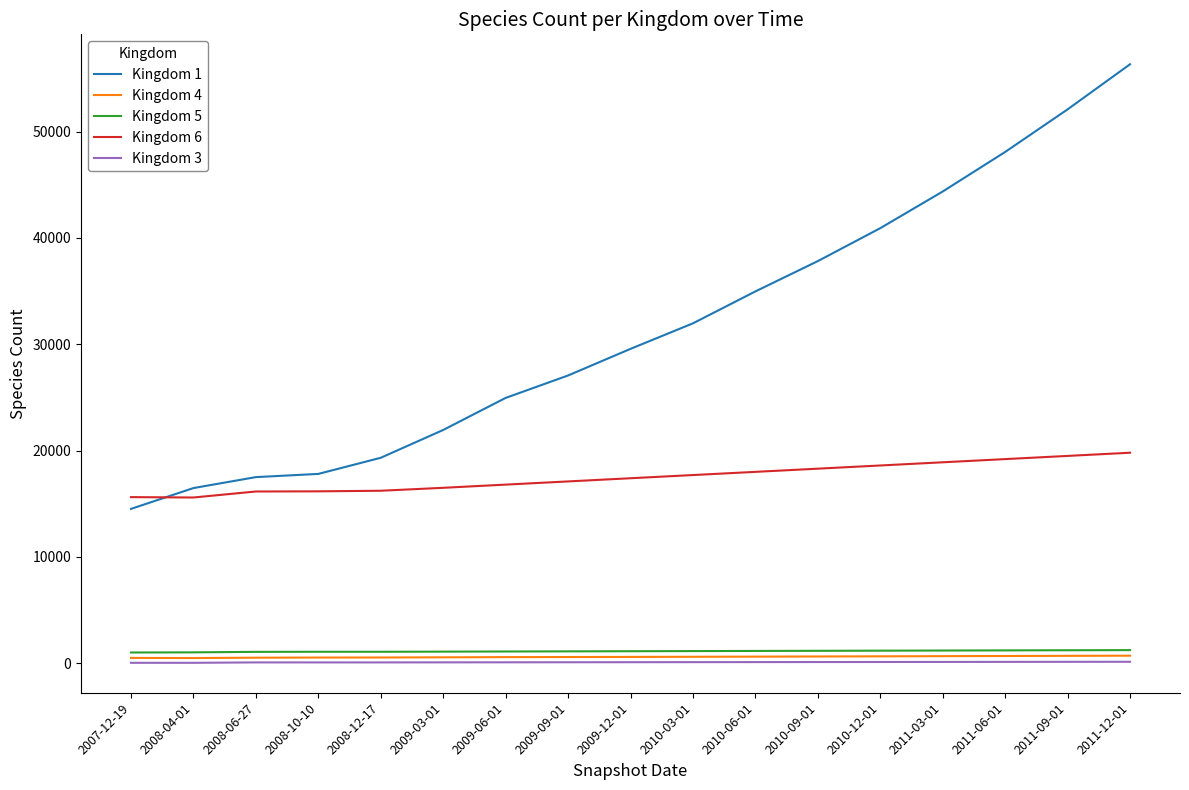

True or false: Kingdom 3 and Kingdom 1 cross at least once.

False